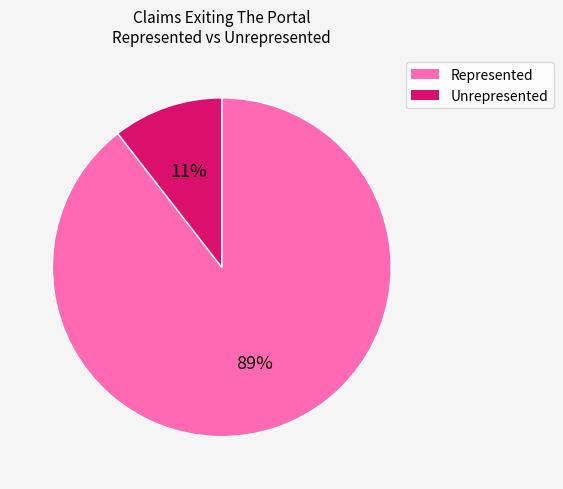

Rank the categories by value from highest to lowest.

Represented, Unrepresented